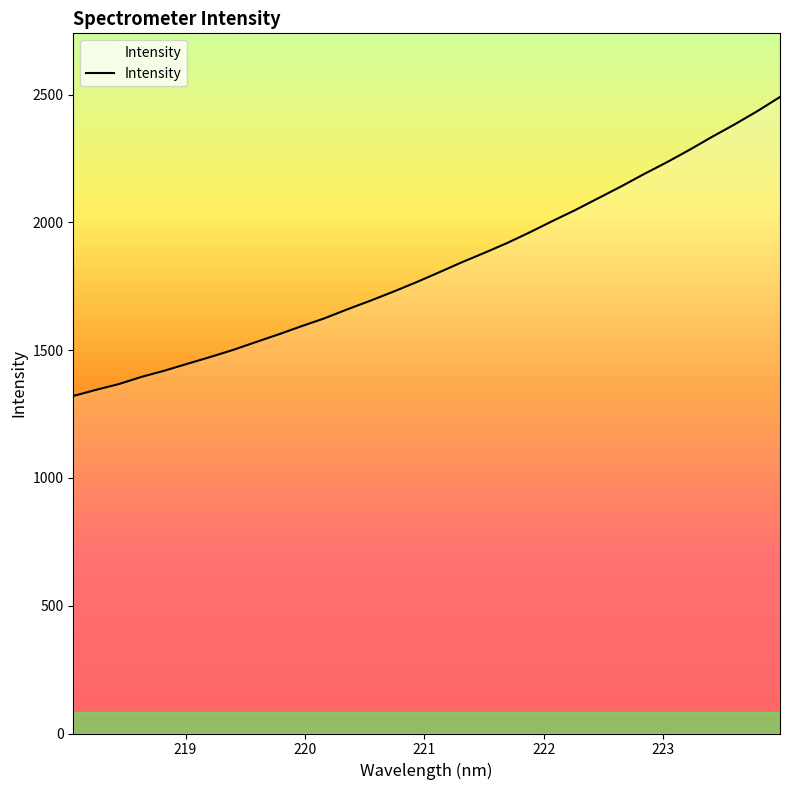

What is the smallest value displayed?

1320.7